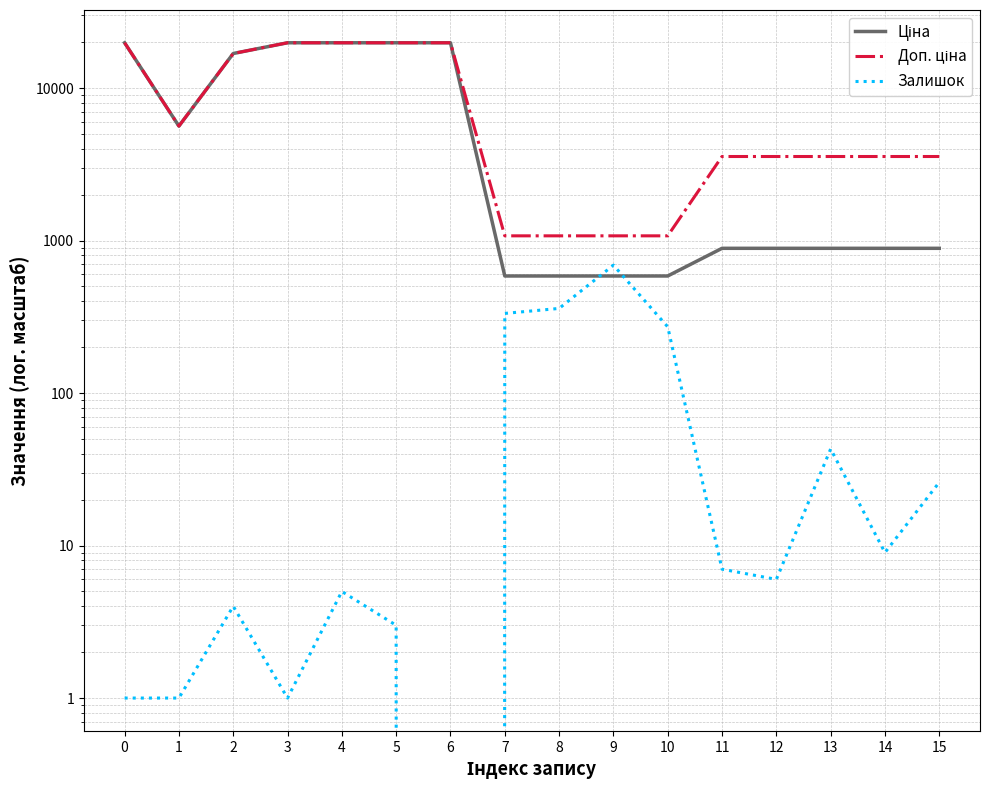

Reading left to right, list all the values displayed in this chart.

Ціна: 19831.1	5636.0	16863.2	19831.1	19831.1	19831.1	19831.1	586.0	586.0	586.0	586.0	889.9	889.9	889.9	889.9	889.9
Доп. ціна: 19831.1	5636.0	16863.2	19831.1	19831.1	19831.1	19831.1	1074.5	1074.5	1074.5	1074.5	3559.7	3559.7	3559.7	3559.7	3559.7
Залишок: 1.0	1.0	4.0	1.0	5.0	3.0	0.0	333.0	359.0	690.0	272.0	7.0	6.0	43.0	9.0	26.0